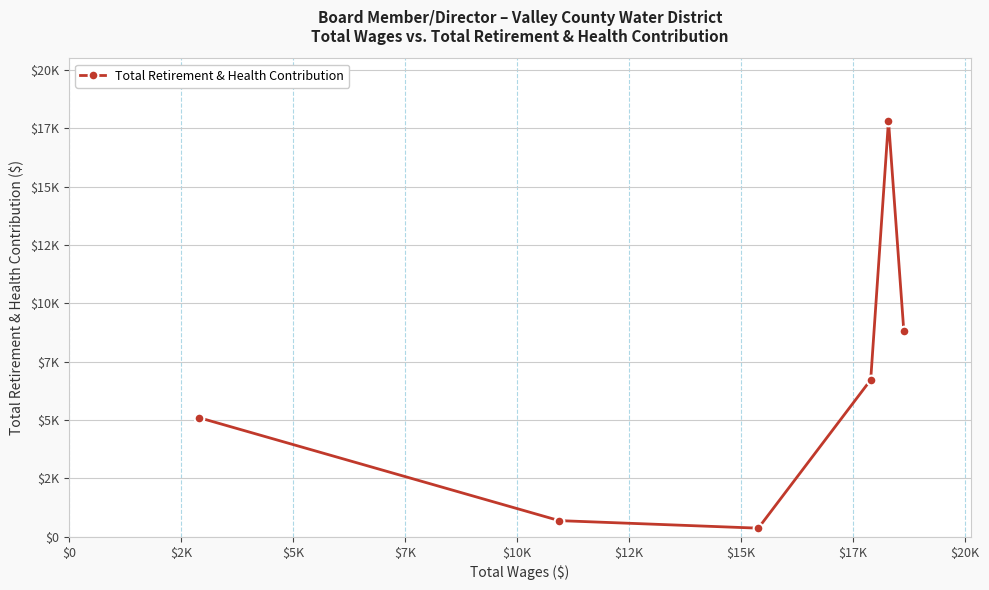

What is the average value?

6592